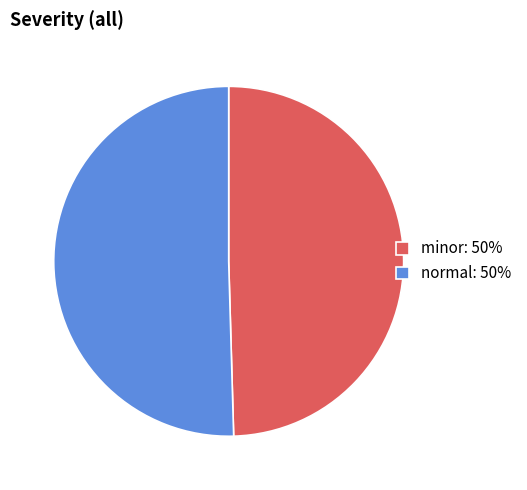

Which slice is the largest?

normal